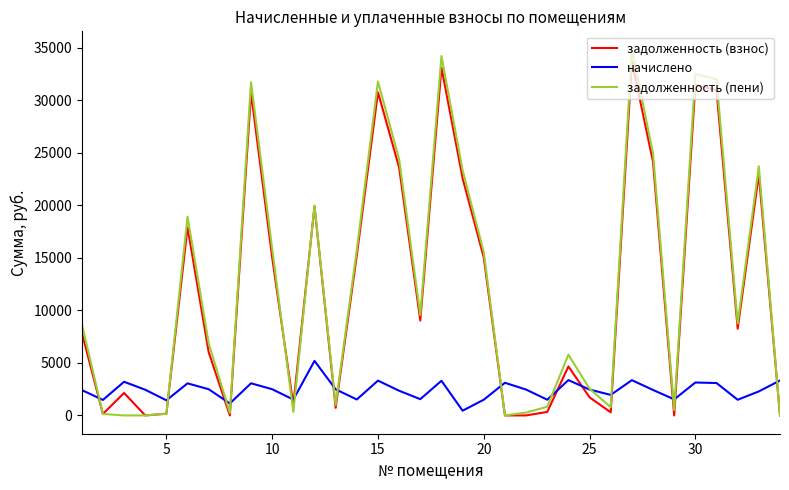

After their last crossing, which series has the higher values: задолженность (взнос) or начислено?

начислено